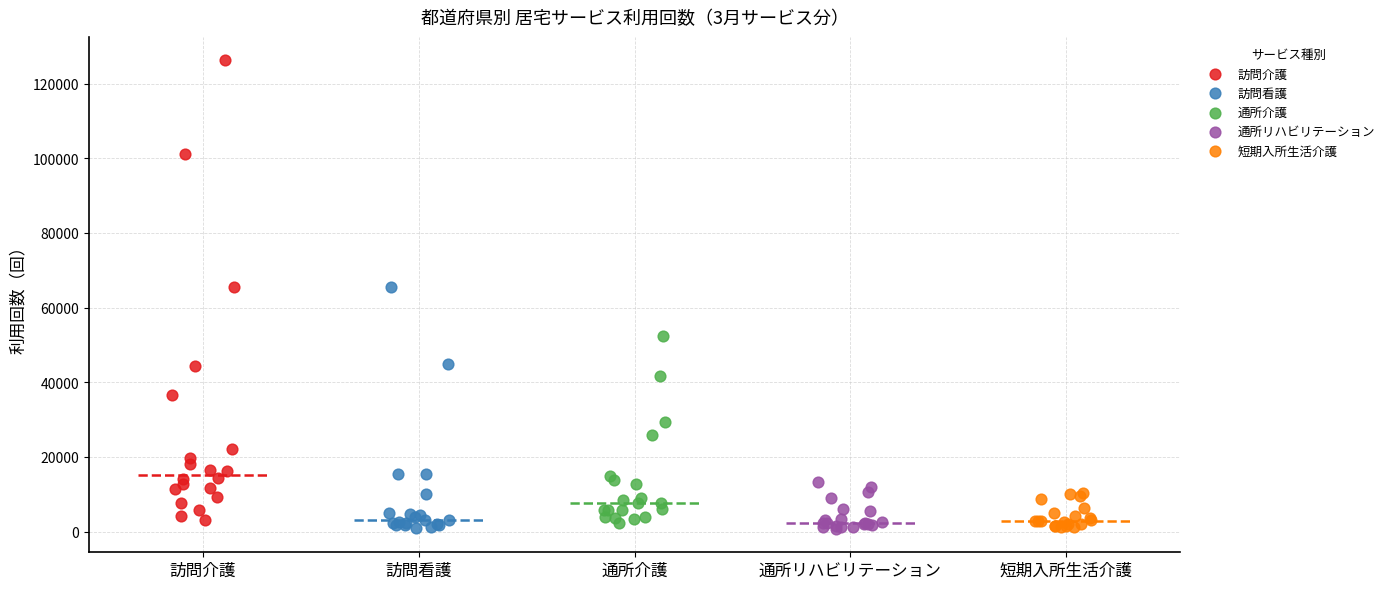

Which series has the largest Y range (max minus min)?

訪問介護